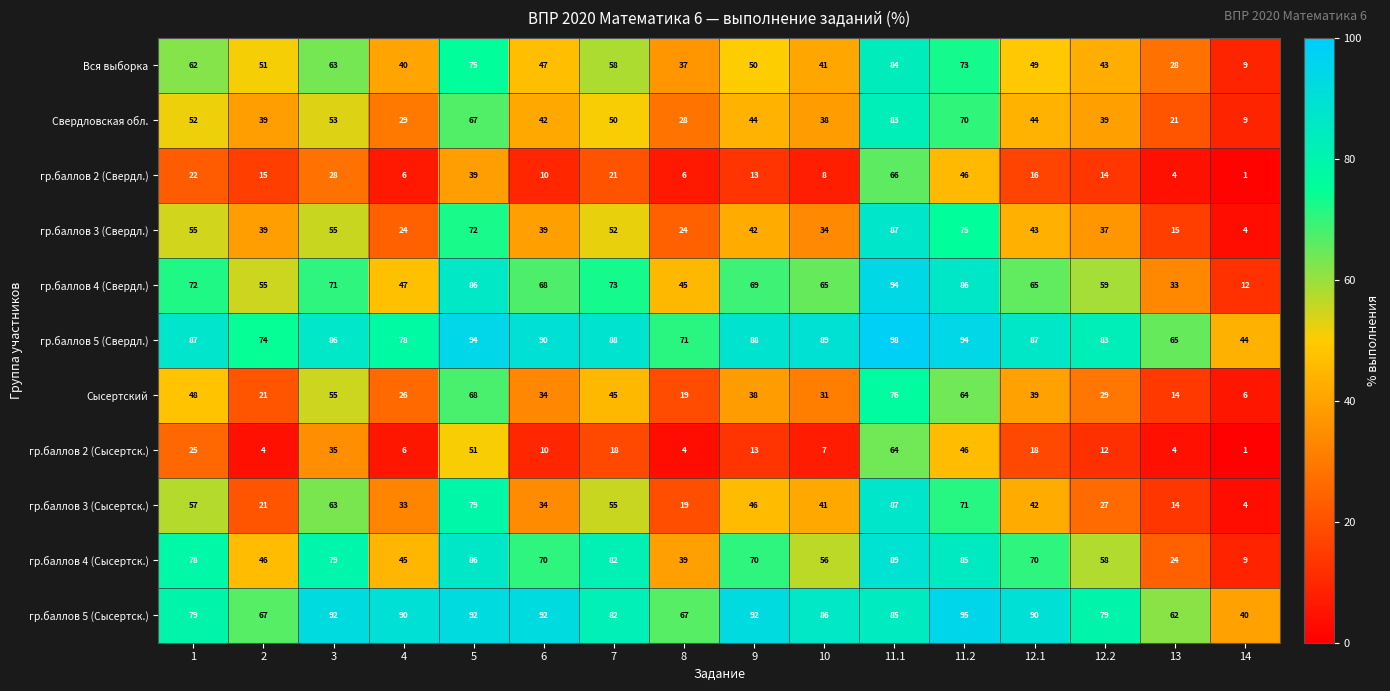

How many categories are shown in the chart?

16